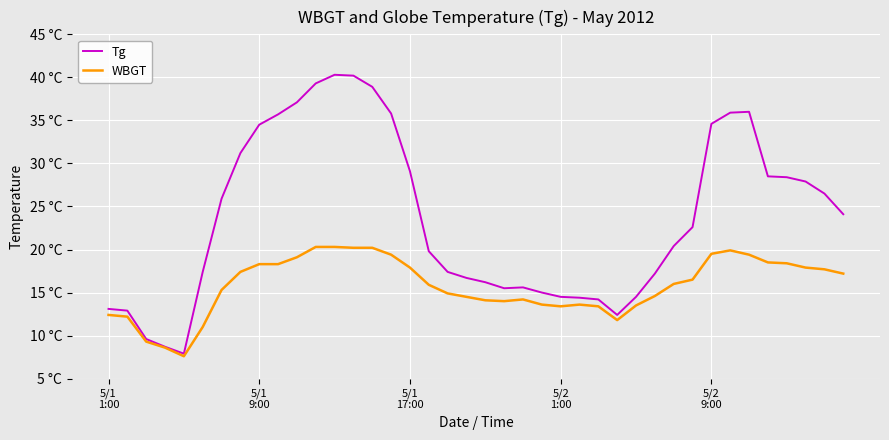

True or false: Tg has more than 2 interior local peaks.

True